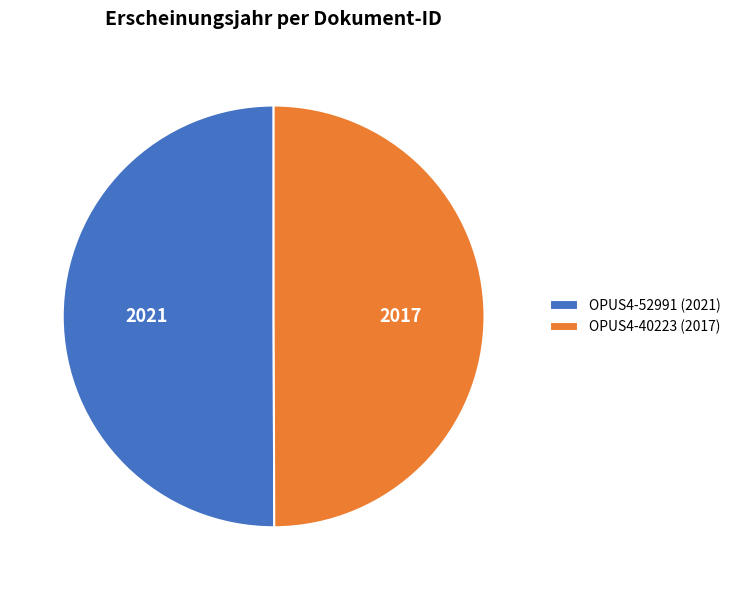

What is the ratio of the value at OPUS4-52991 (2021) to the value at OPUS4-40223 (2017)?

1.0